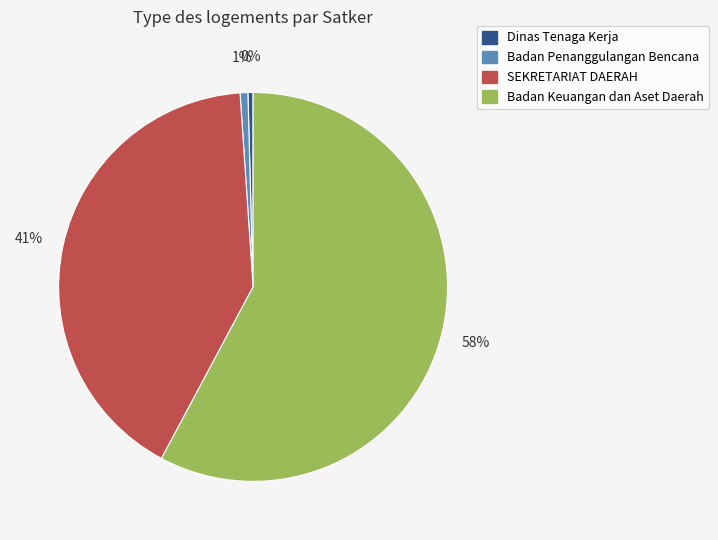

How many slices are in this pie chart?

4